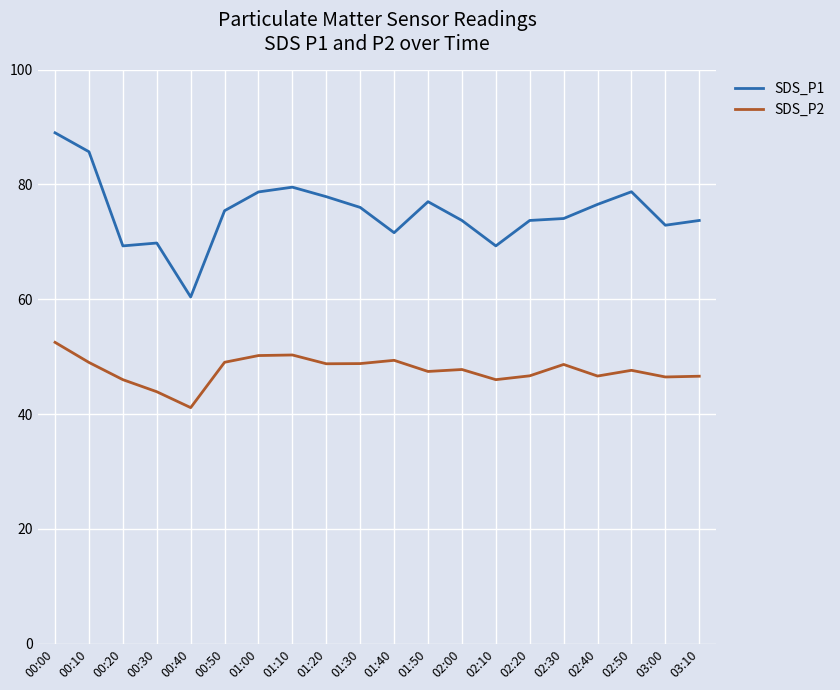

What is the difference between the SDS_P1 values at 00:10 and 01:10?

6.2